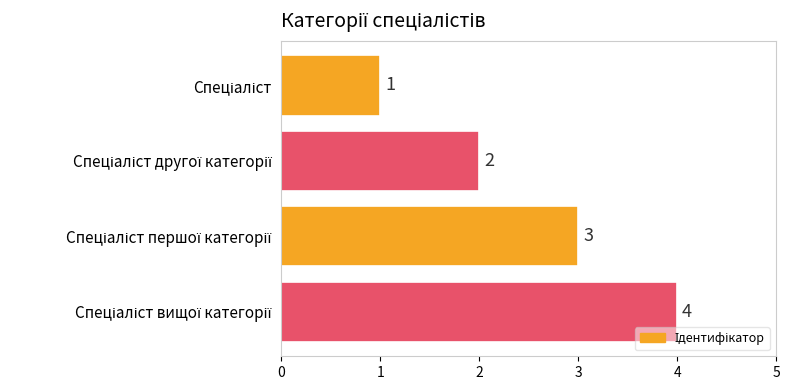

What is the value of the 4th bar from the top?

4